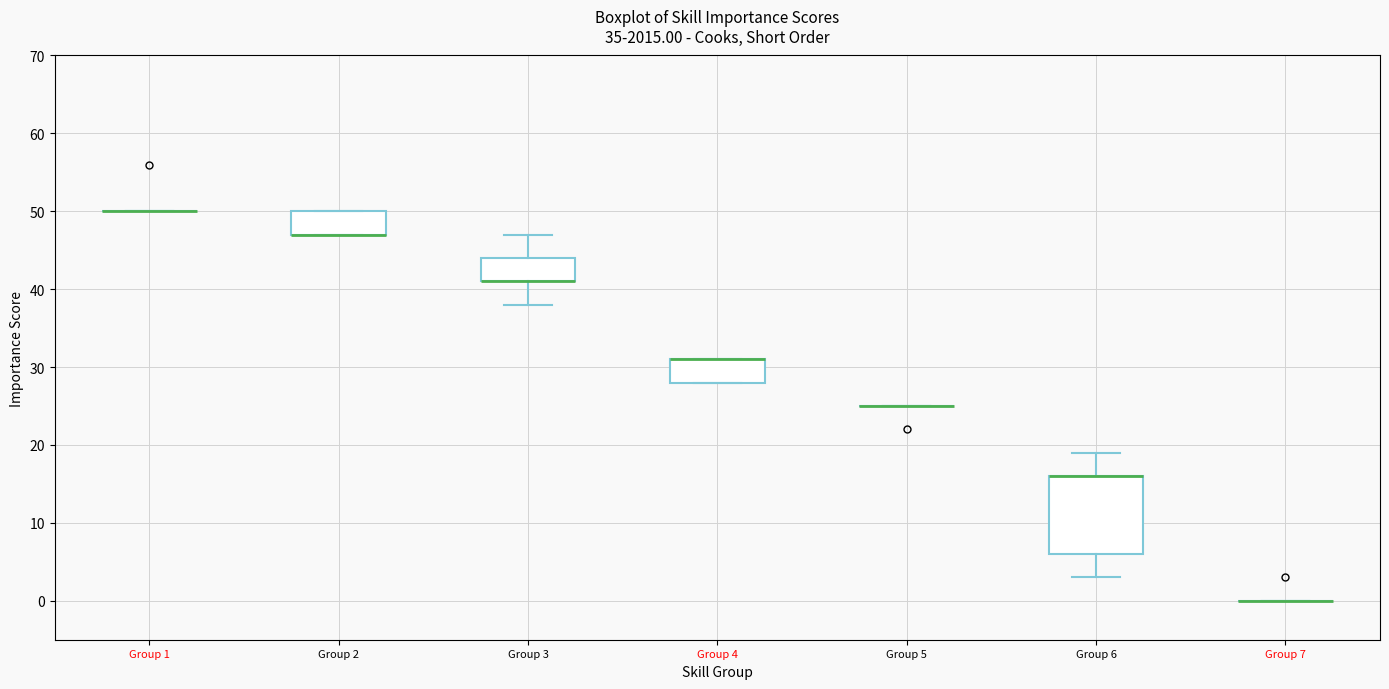

Reading left to right, read every box against the y-axis: the position of its median line, the range the box covers, and the ends of its whiskers. The values are not printed on the chart, so give them approximately, as read against the axis.

Group 1: box collapsed to a line at 50, whiskers 50 to 50
Group 2: median 47 (drawn on the box's lower edge), box 47 to 50, whiskers 47 to 50
Group 3: median 41 (drawn on the box's lower edge), box 41 to 44, whiskers 38 to 47
Group 4: median 31 (drawn on the box's upper edge), box 28 to 31, whiskers 28 to 31
Group 5: box collapsed to a line at 25, whiskers 25 to 25
Group 6: median 16 (drawn on the box's upper edge), box 6 to 16, whiskers 3 to 19
Group 7: box collapsed to a line at 0, whiskers 0 to 0